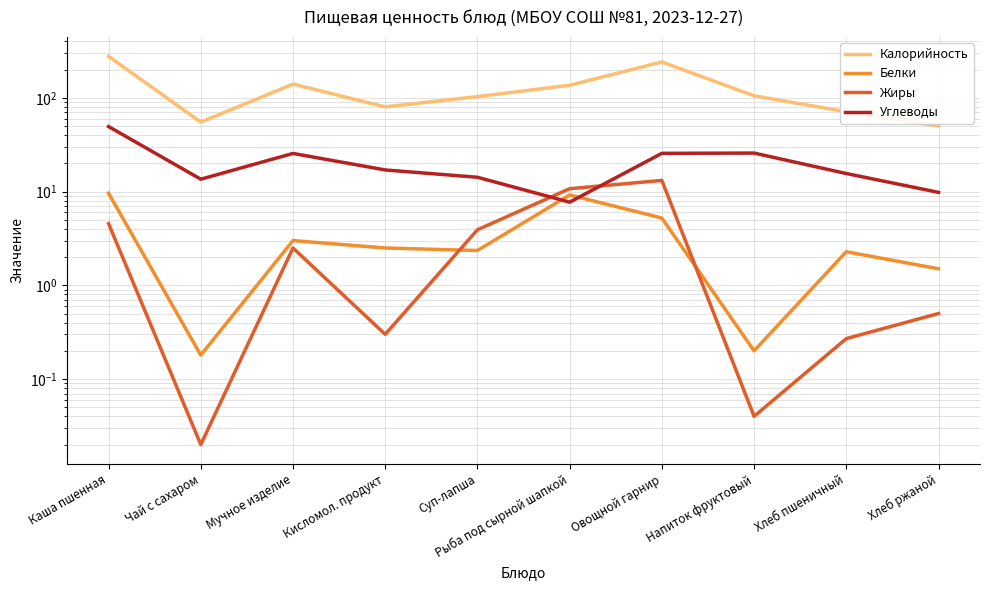

Which category has the lowest value across all series?

Чай с сахаром